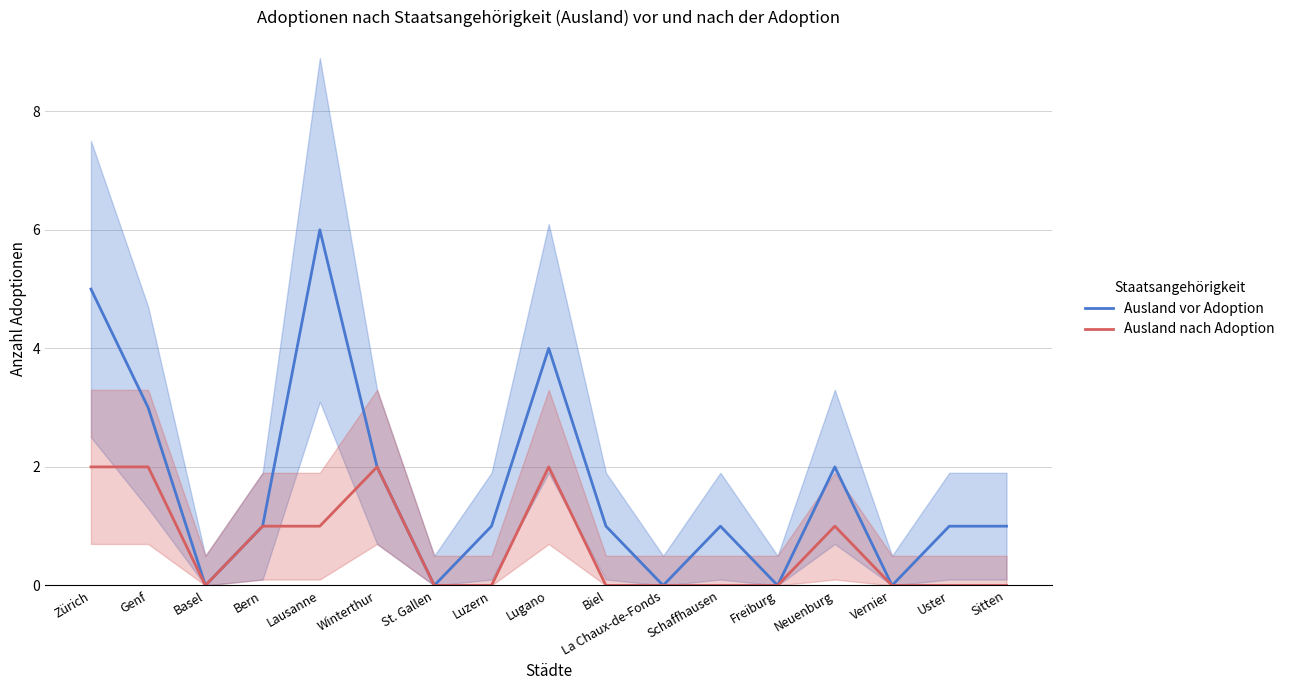

Does the chart have visible grid lines?

Yes